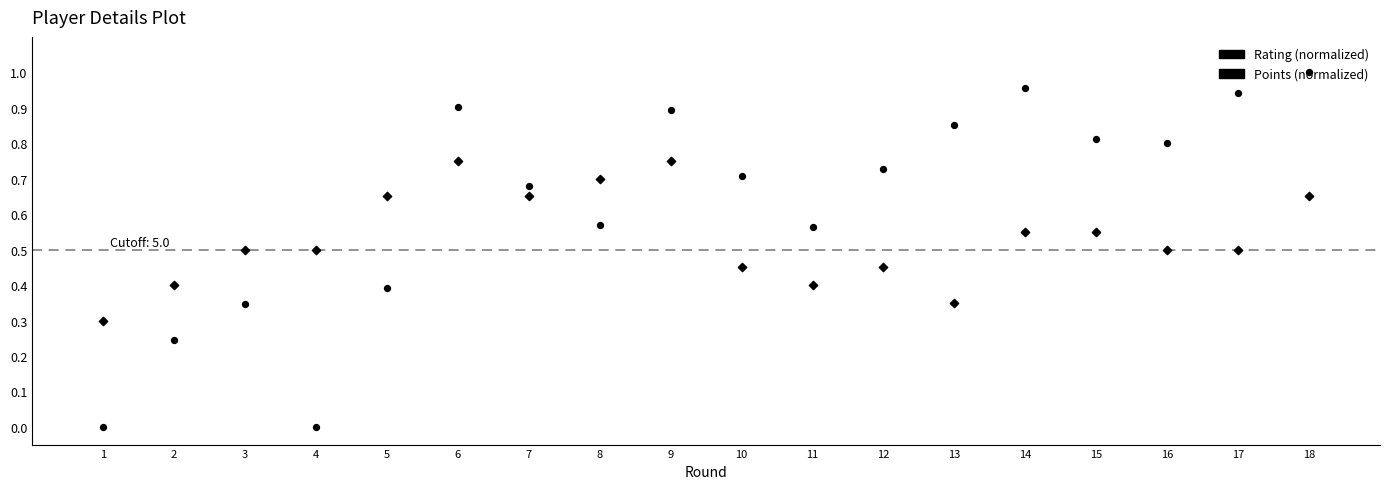

Which series contains the lowest Y value?

Rating (normalized)